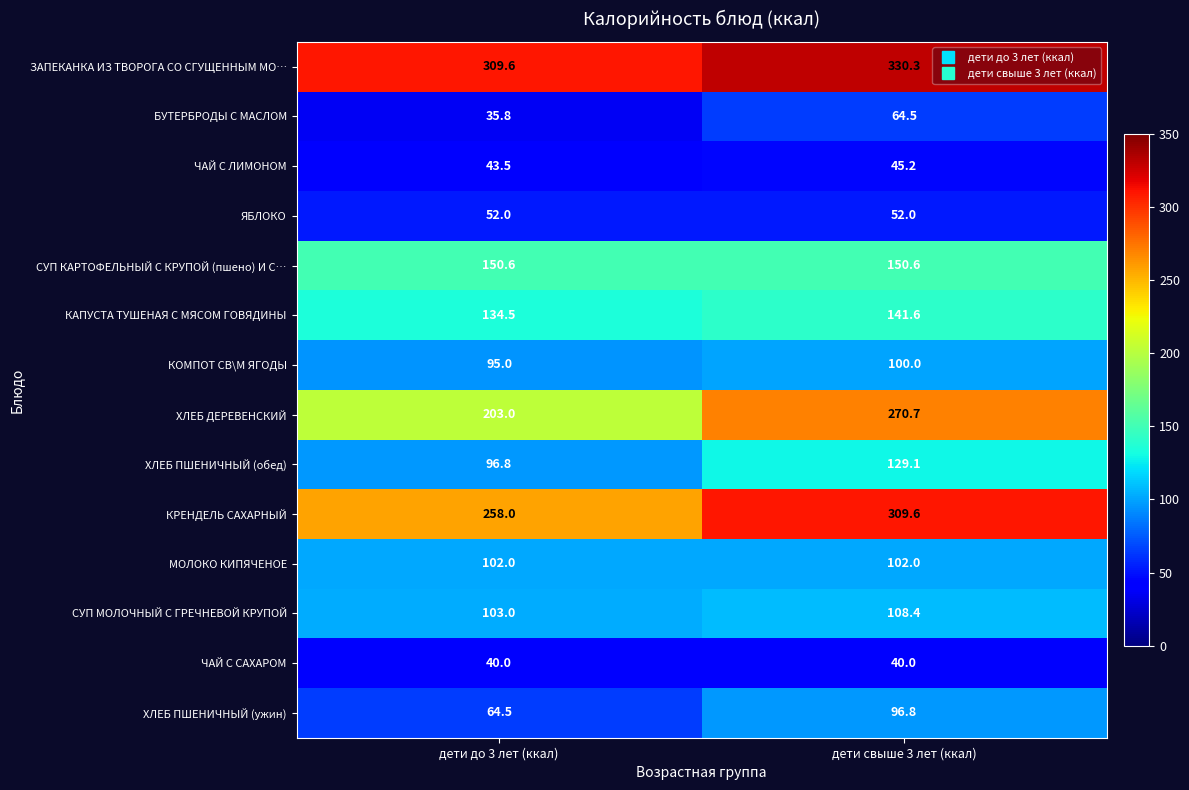

What is the total value across all series at дети свыше 3 лет (ккал)?

1940.8